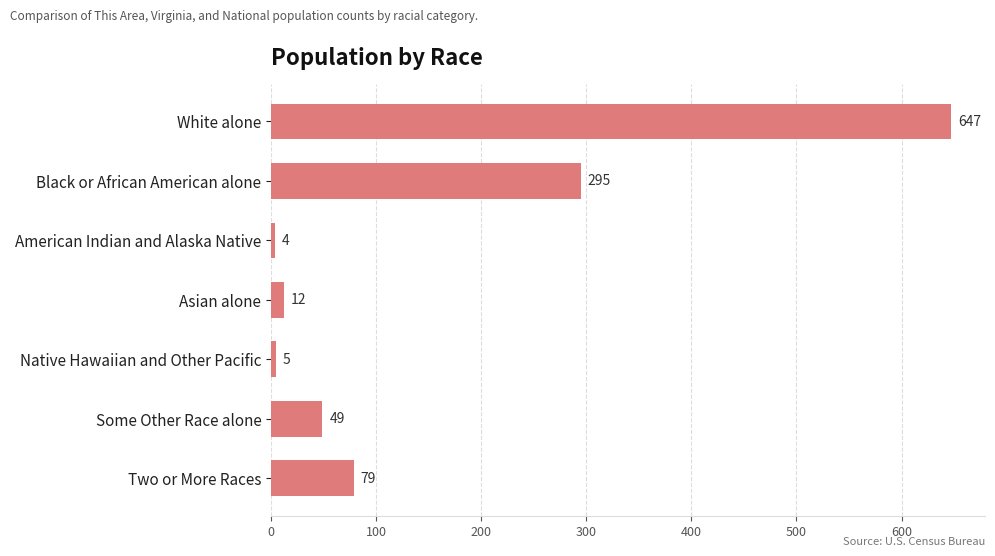

Where is the data nearest to the value 325?

Black or African American alone